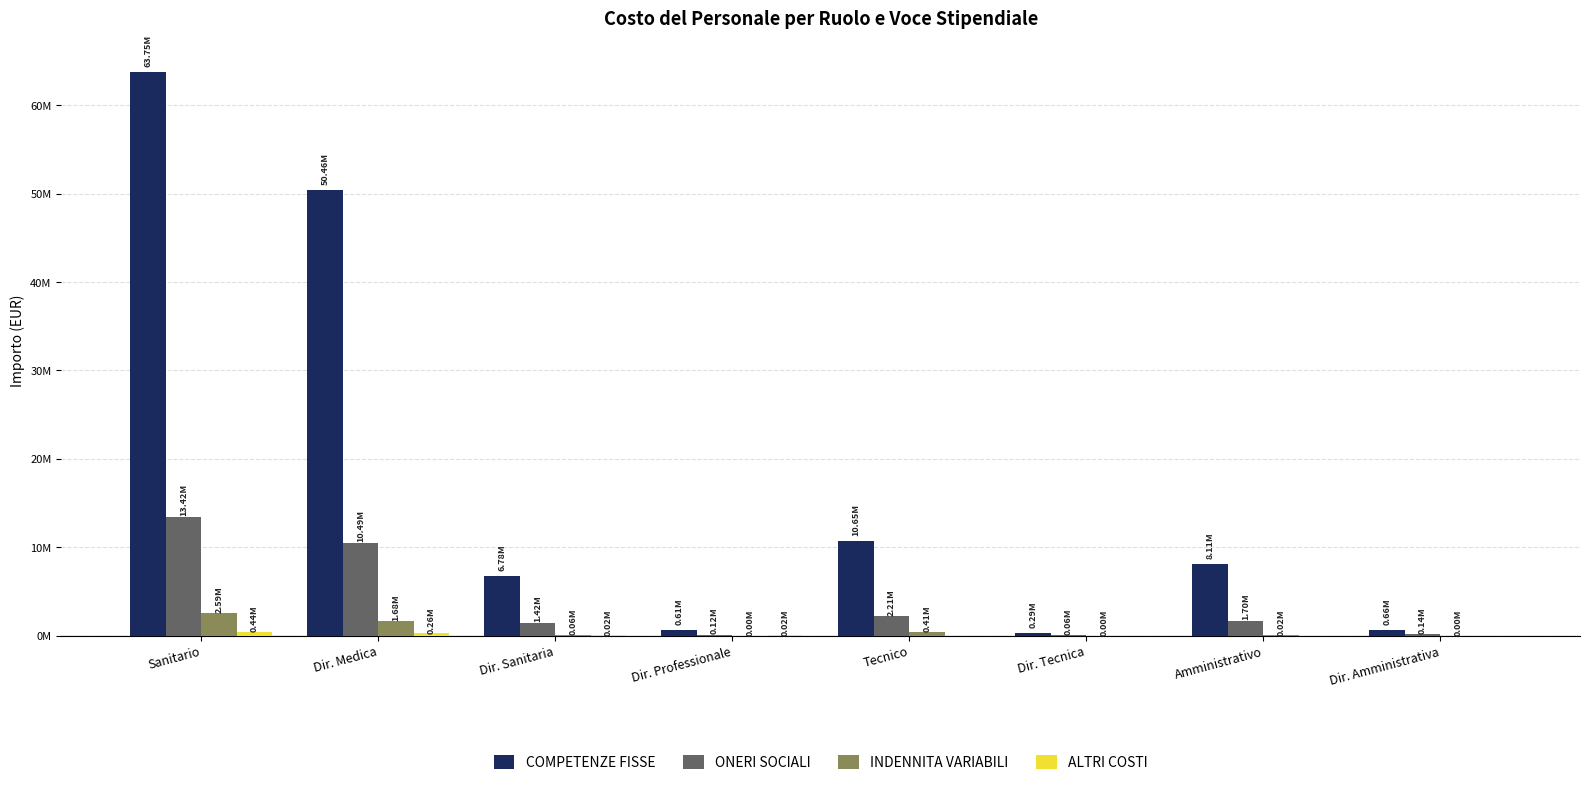

What are all the series names shown in the legend?

COMPETENZE FISSE, ONERI SOCIALI, INDENNITA VARIABILI, ALTRI COSTI